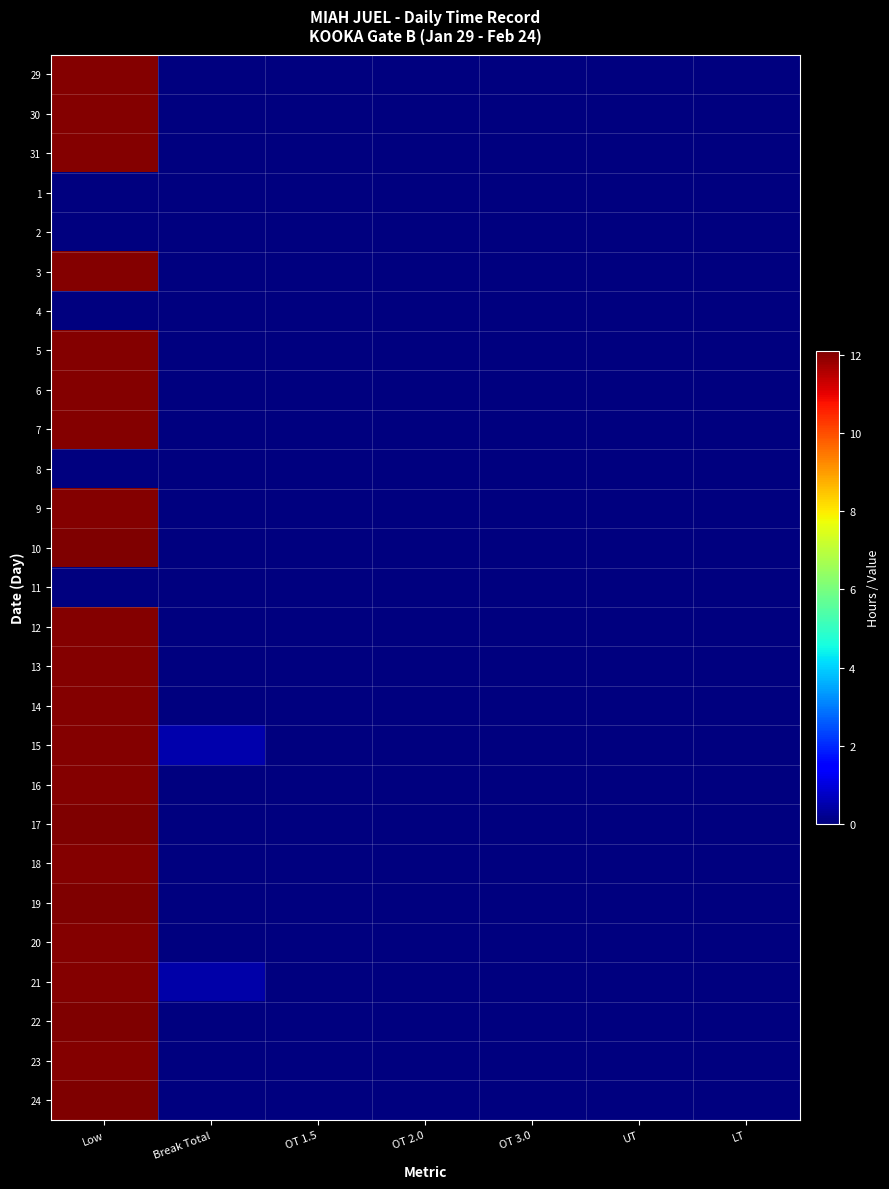

Which series has the largest total across all categories?

15